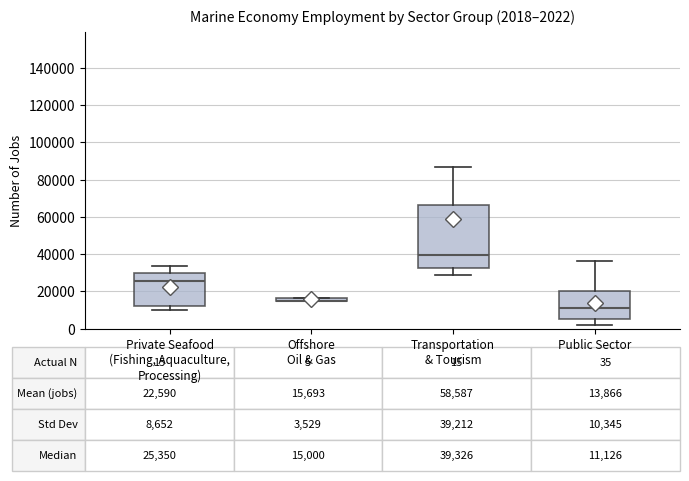

Comparing the boxes themselves (not the whiskers), which one is the tallest?

Transportation & Tourism